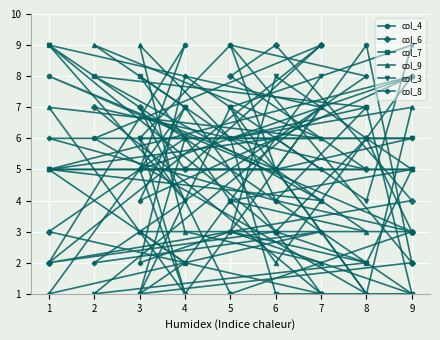

Which category has the highest value in the col_3 series?

1